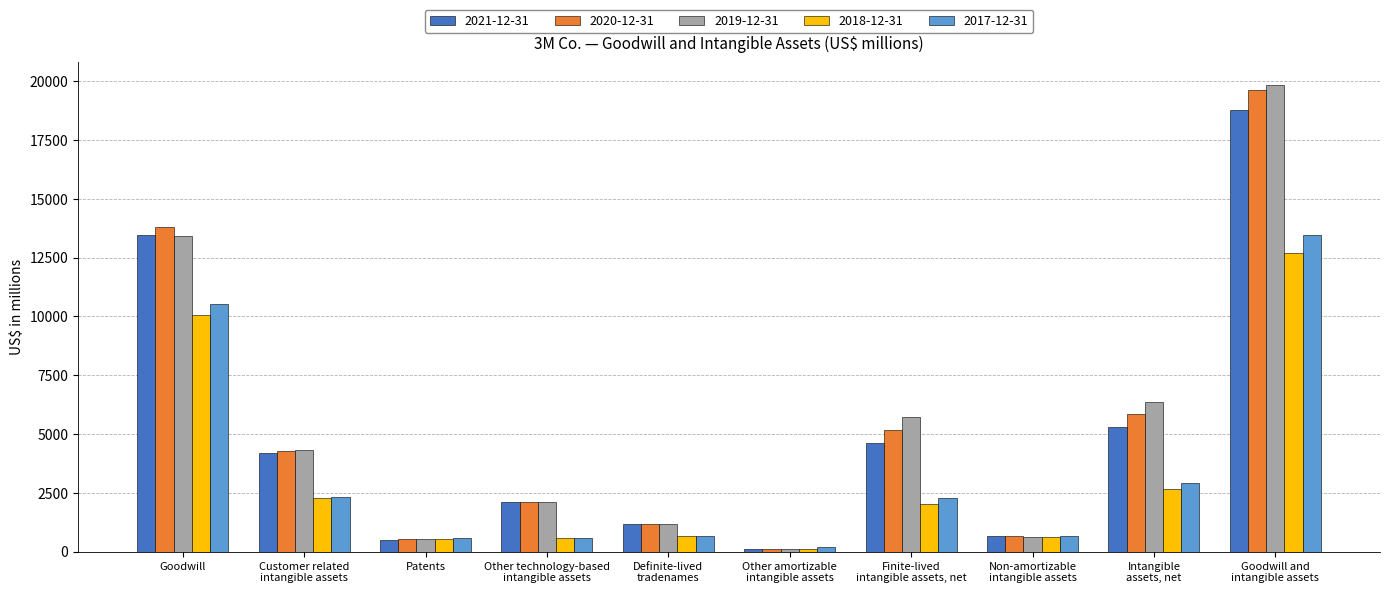

Is the value of 2018-12-31 at Patents greater than the value of 2019-12-31 at Goodwill?

No